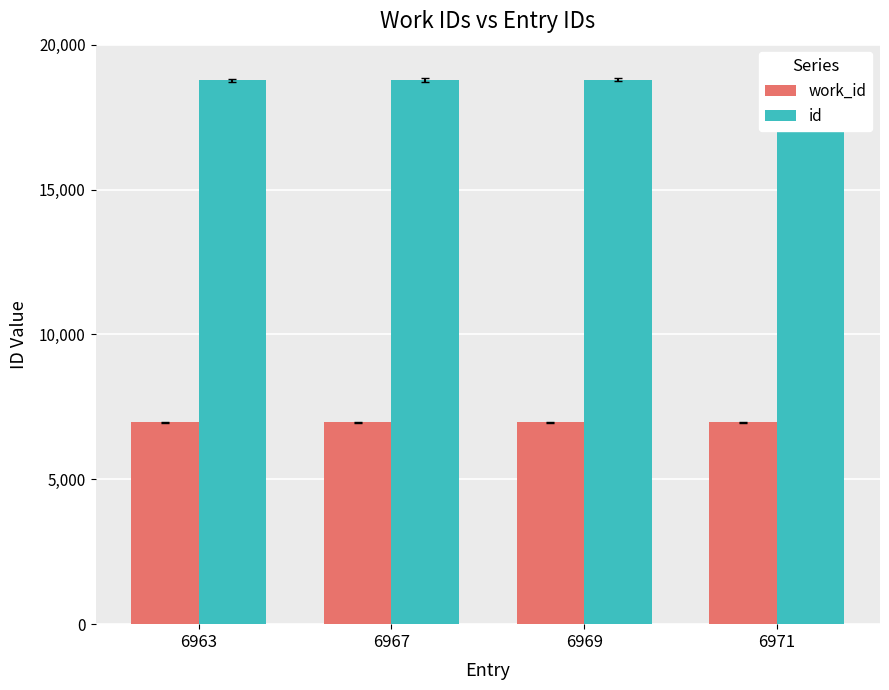

What is the difference between the id values at 6971 and 6967?

9